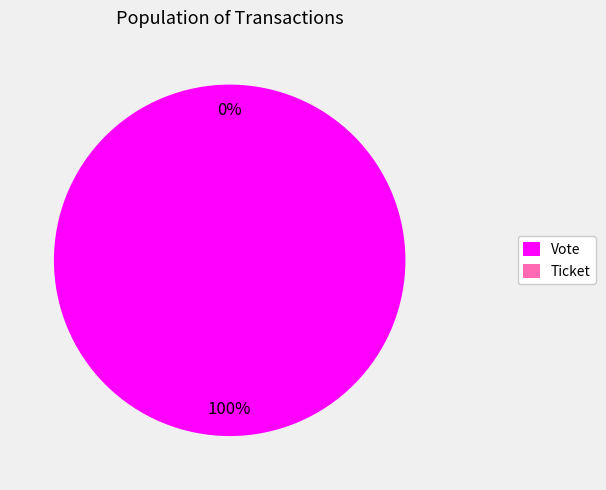

What is the change in value from Vote to Ticket?

-1